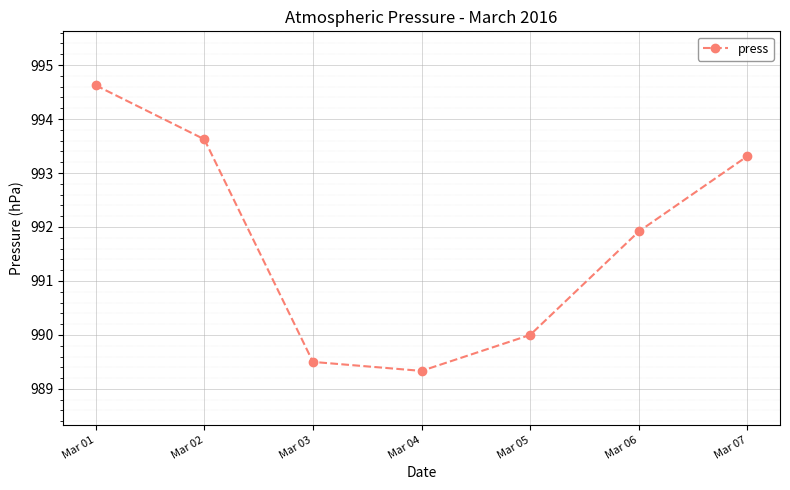

What is the difference between the second highest and minimum values?

4.3